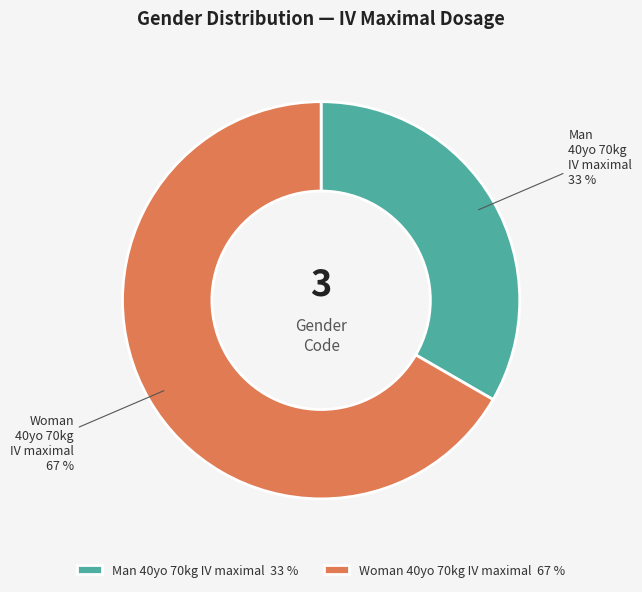

Do Man 40yo 70kg IV maximal and Woman 40yo 70kg IV maximal together represent more than half of the pie?

Yes